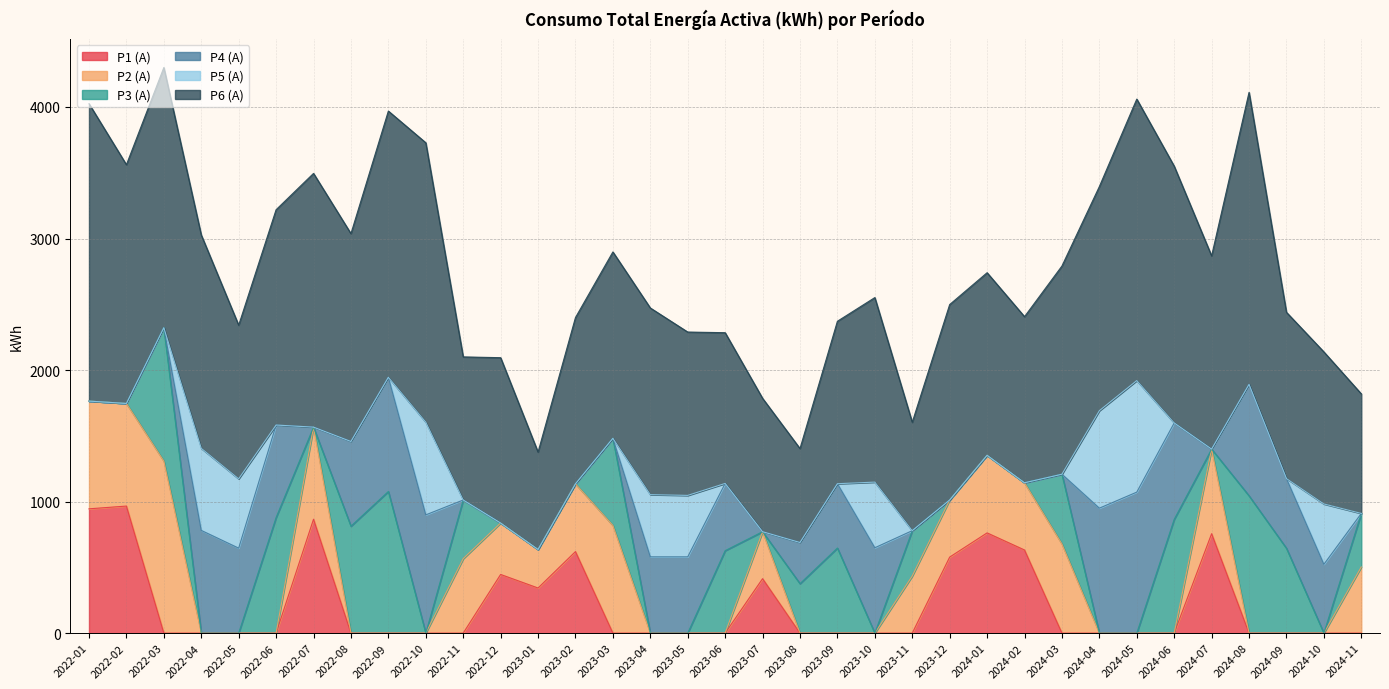

Which series has the widest spread of values?

P6 (A)